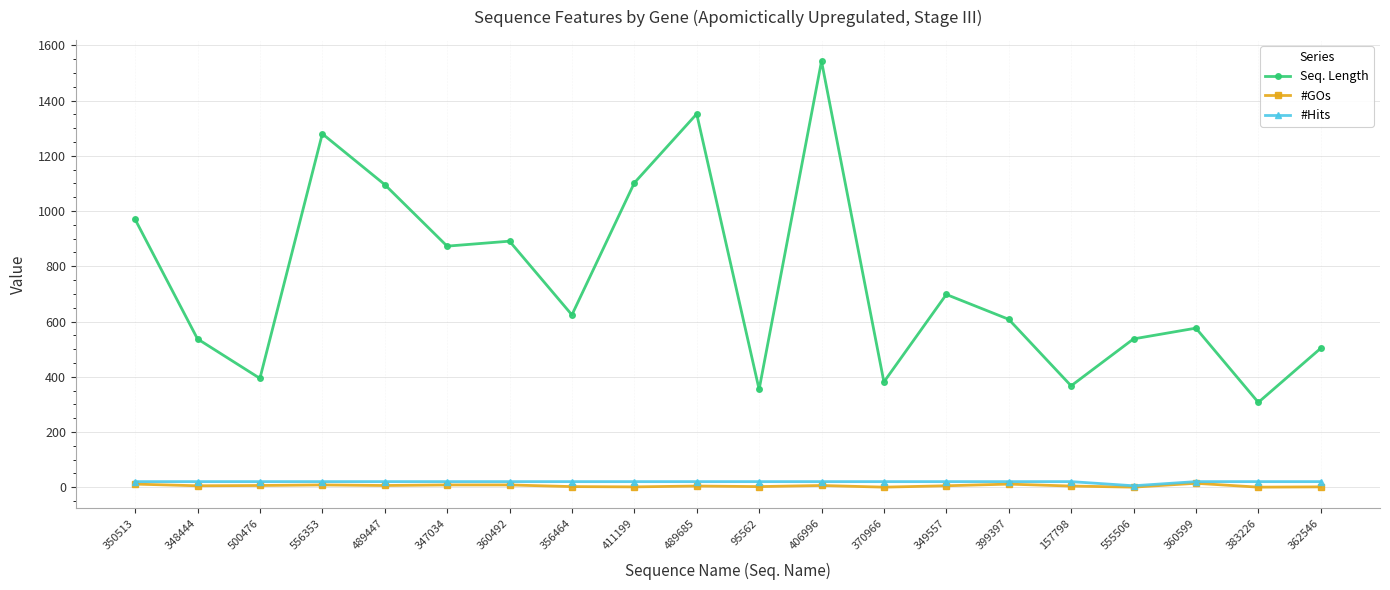

Which series changed the most between 347034 and 406996?

Seq. Length